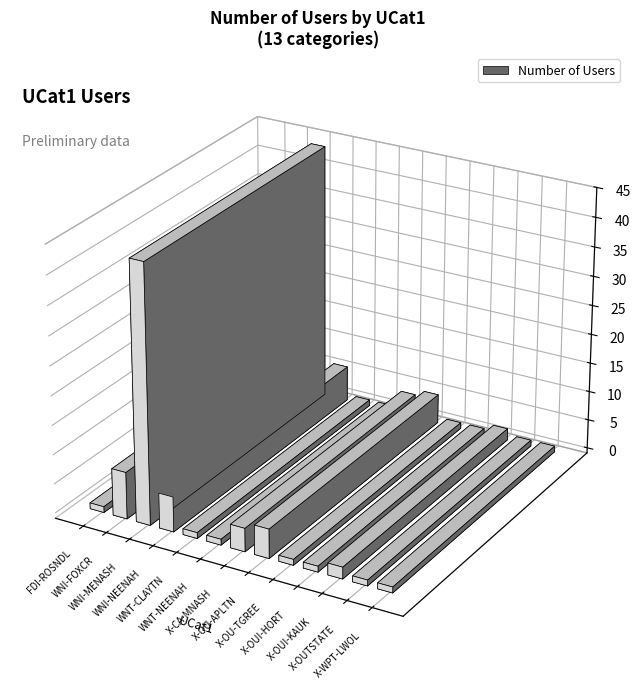

What is the sum of the values at WNI-NEENAH and X-OUI-HORT?

7